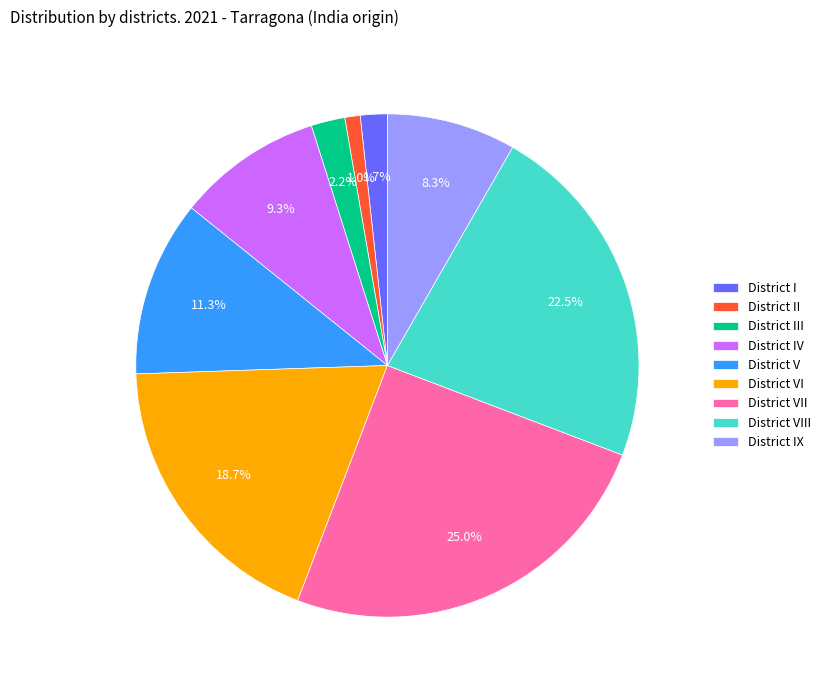

Is District IX the majority of the pie?

No